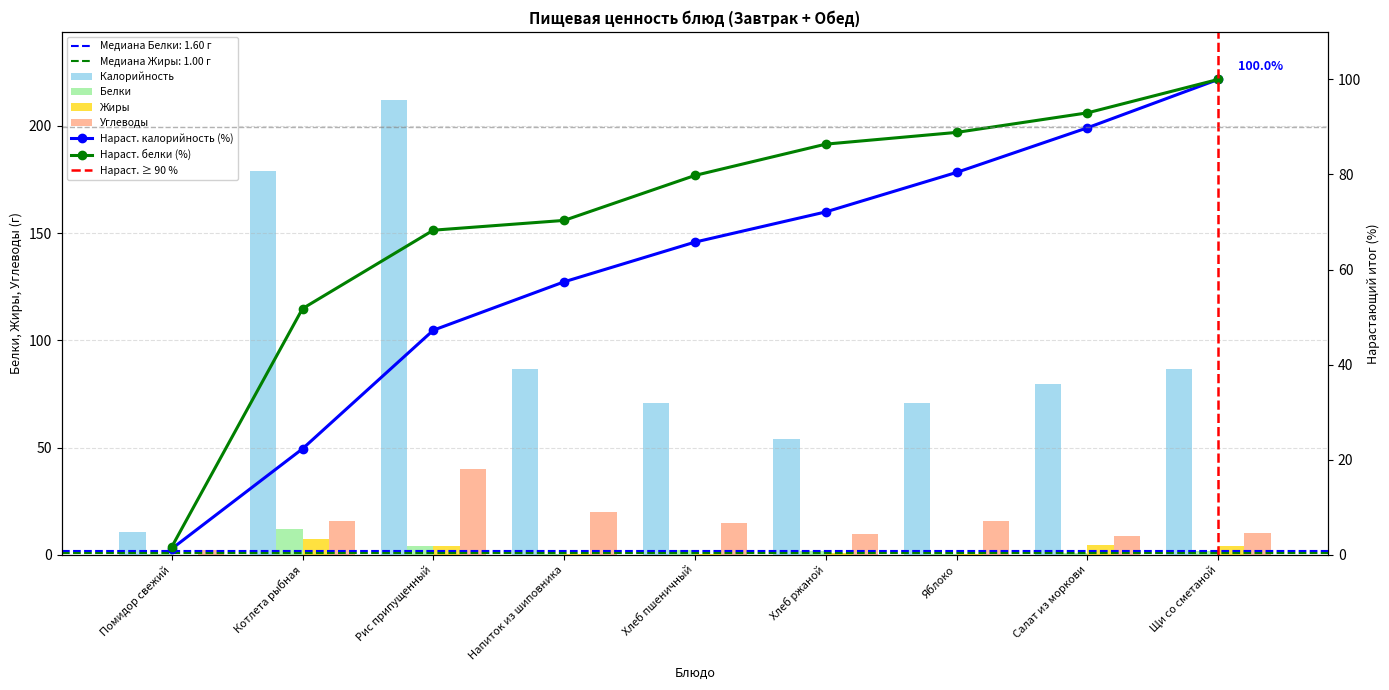

What is the label of the 5th bar from the right?

Хлеб пшеничный